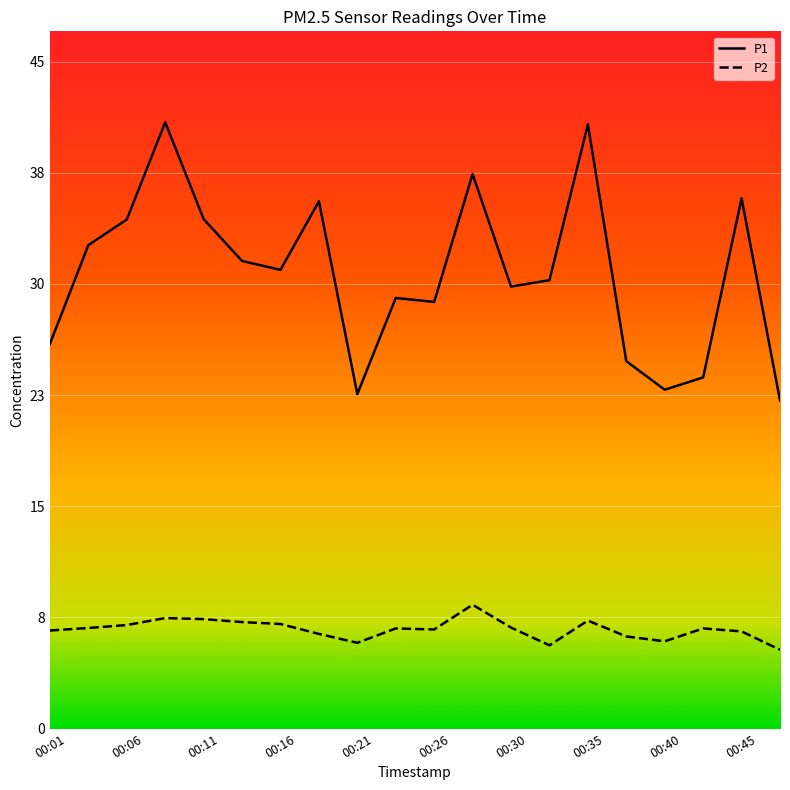

What are all the series names shown in the legend?

P1, P2